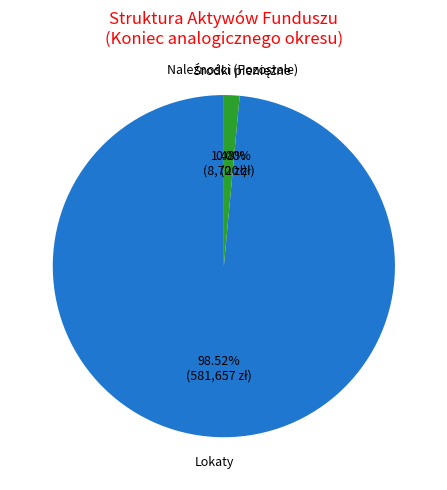

To the nearest percent, what percentage of the pie is Należności (Pozostałe)?

1%